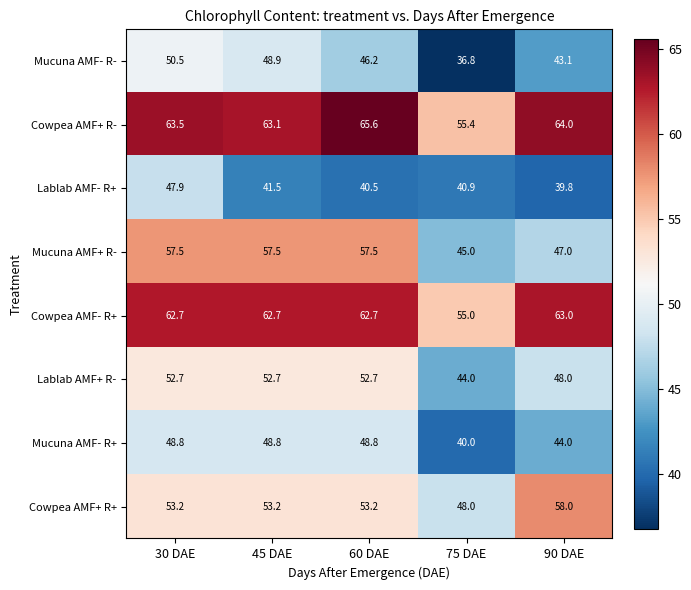

The value of Lablab AMF+ R- at 90 DAE is 70.9. True or false?

False